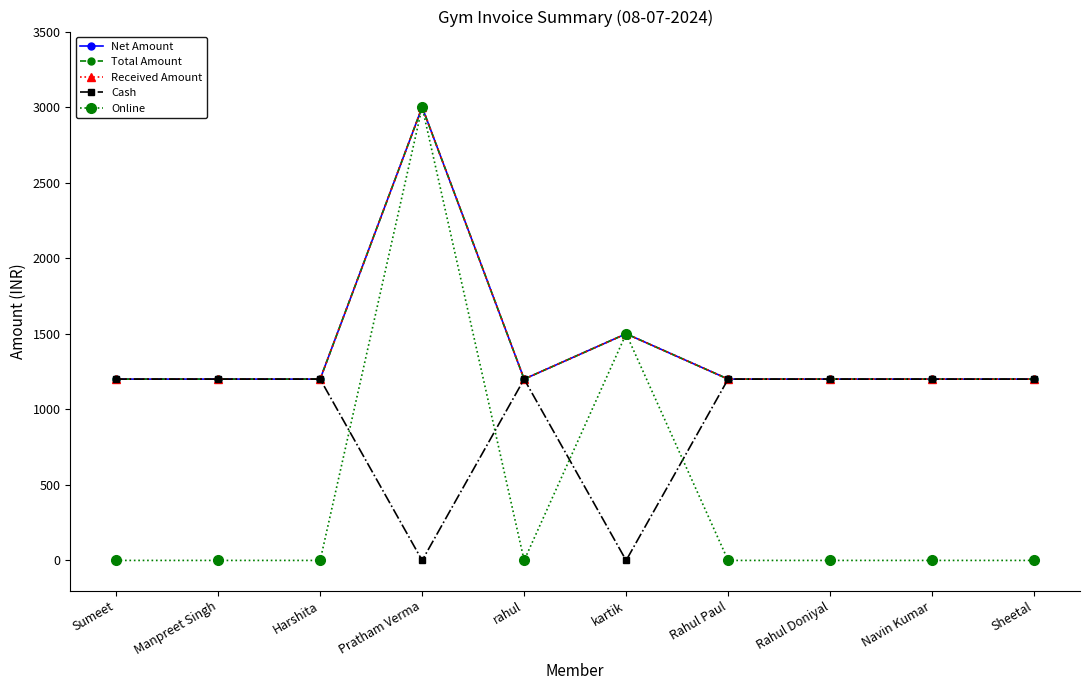

What is the sum of all Total Amount values?

14100